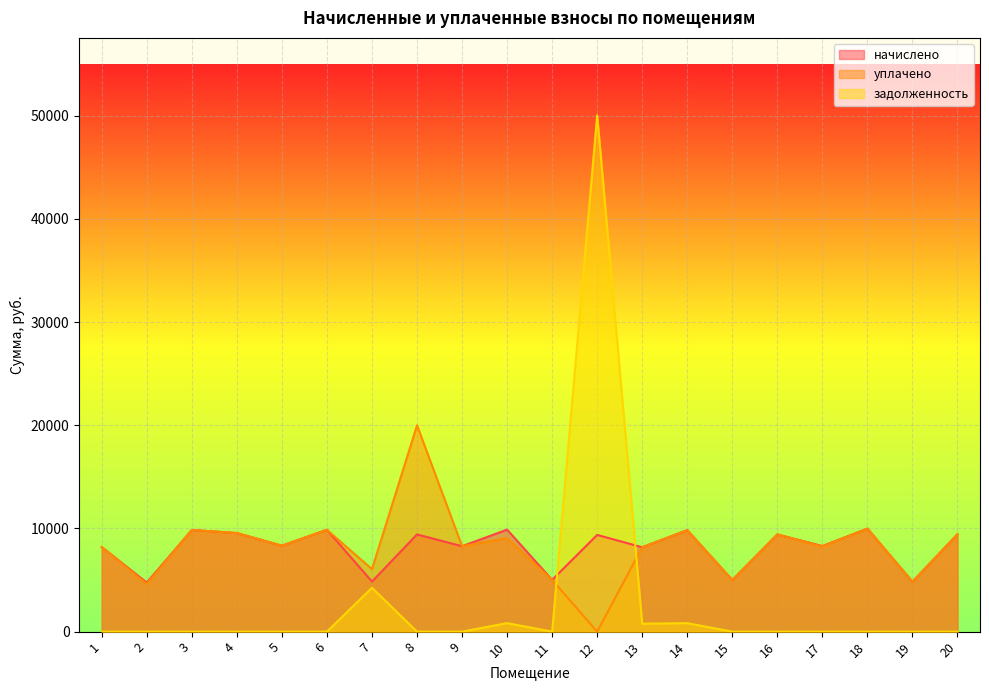

Is the value of задолженность at 3 greater than the value of начислено at 15?

No